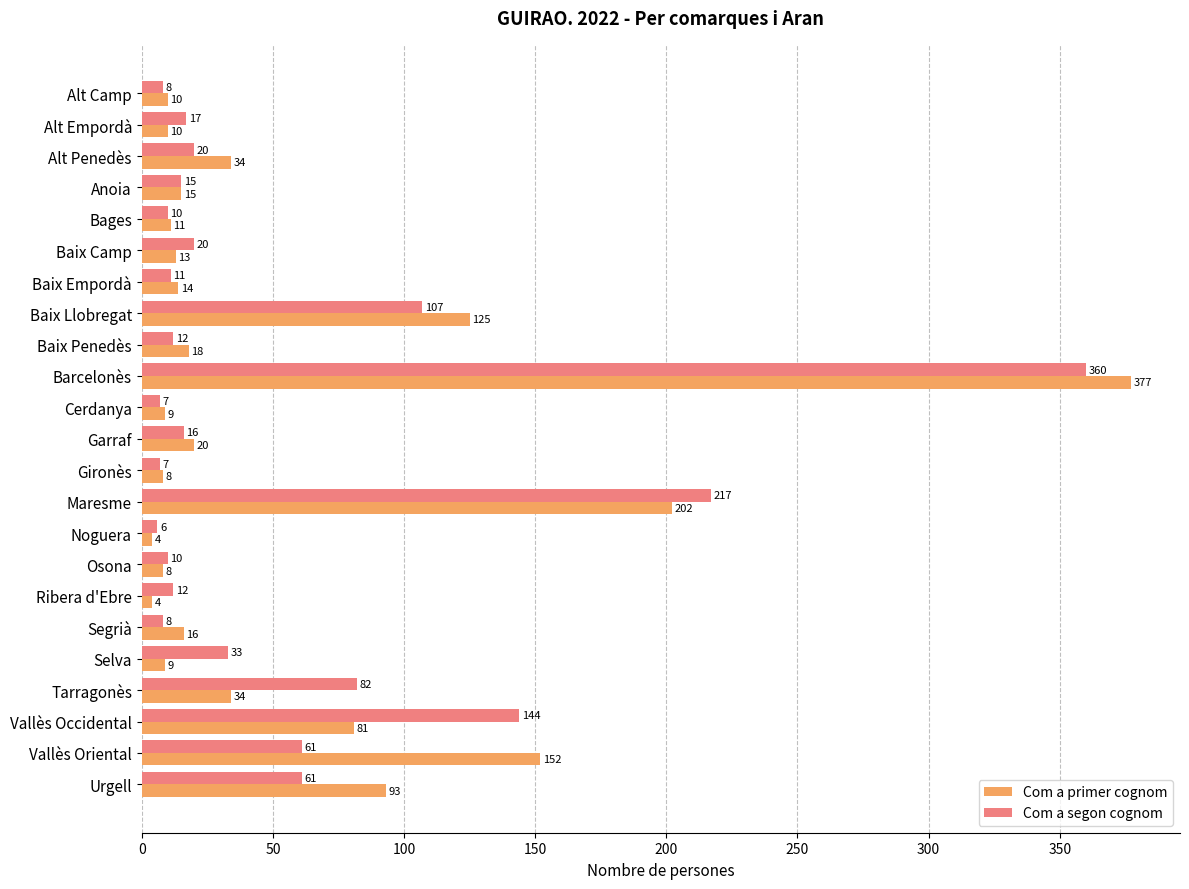

Rank the series by their maximum value, from highest to lowest.

Com a primer cognom, Com a segon cognom